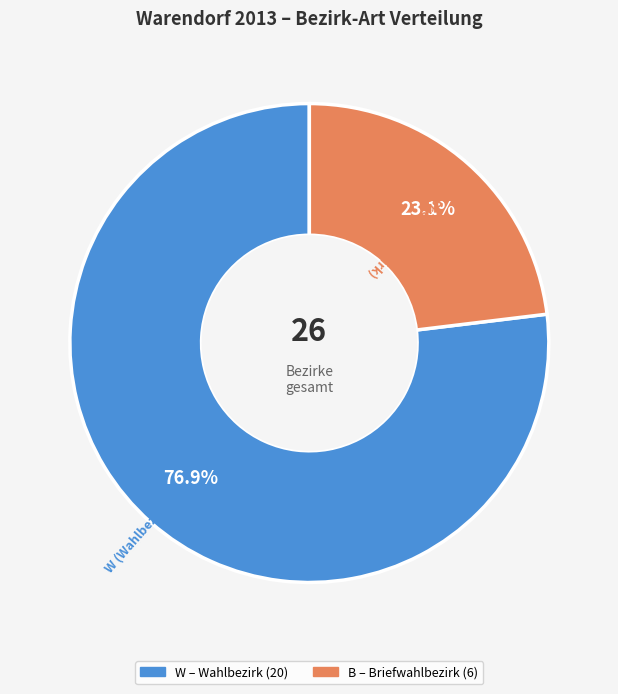

Which slice is the smallest?

B